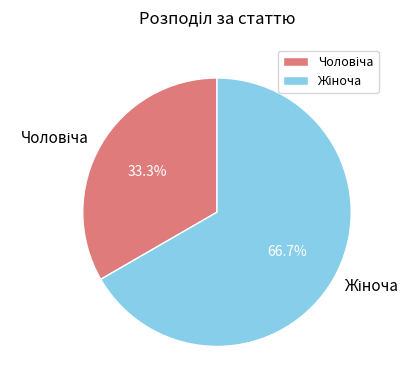

Does any single category account for the majority?

Yes